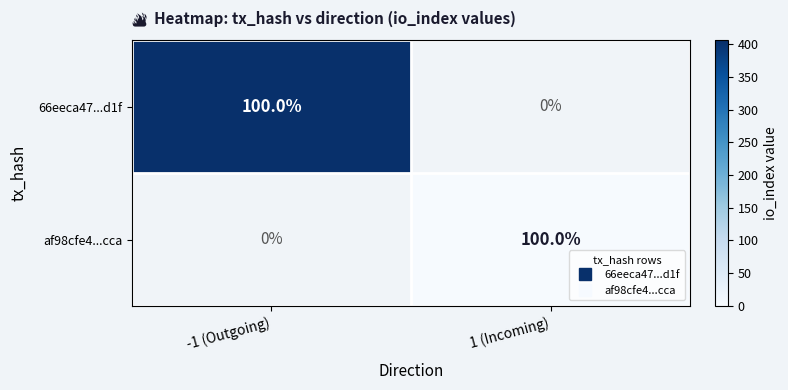

How many series are shown in this chart?

2